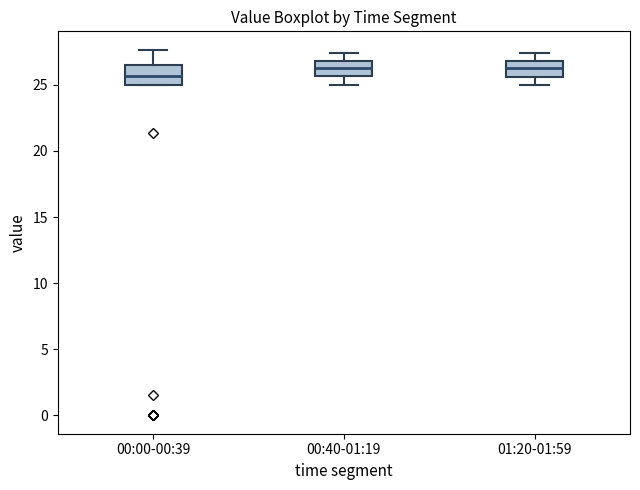

Reading left to right, read every box against the y-axis: the position of its median line, the range the box covers, and the ends of its whiskers. The values are not printed on the chart, so give them approximately, as read against the axis.

00:00-00:39: median 25.5, box 25.0 to 26.5, whiskers 25.0 to 27.5
00:40-01:19: median 26.5, box 25.5 to 27.0, whiskers 25.0 to 27.5
01:20-01:59: median 26.5, box 25.5 to 27.0, whiskers 25.0 to 27.5